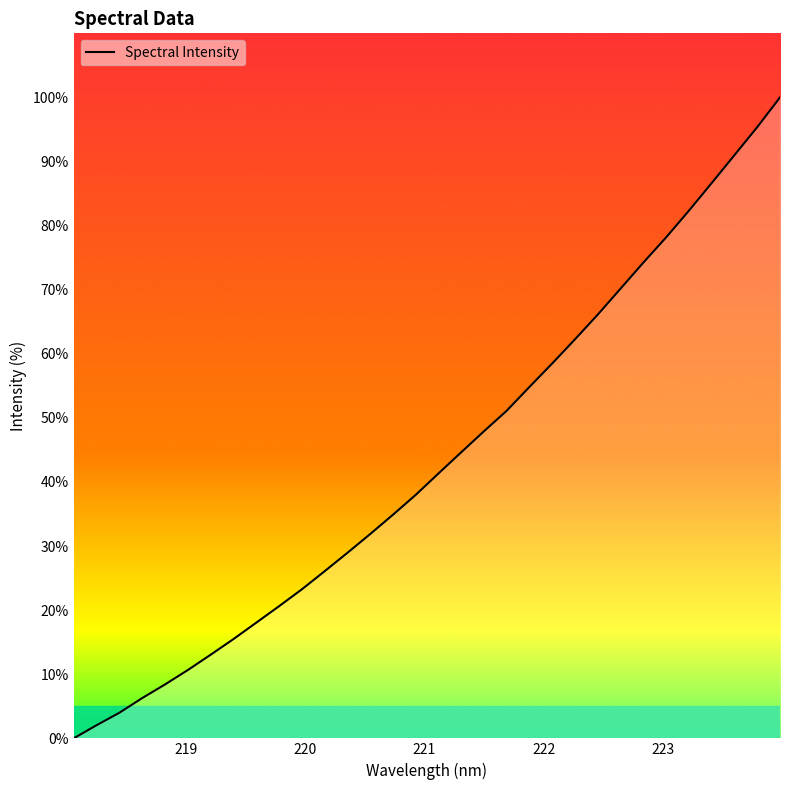

What is the maximum value shown in the chart?

100.0